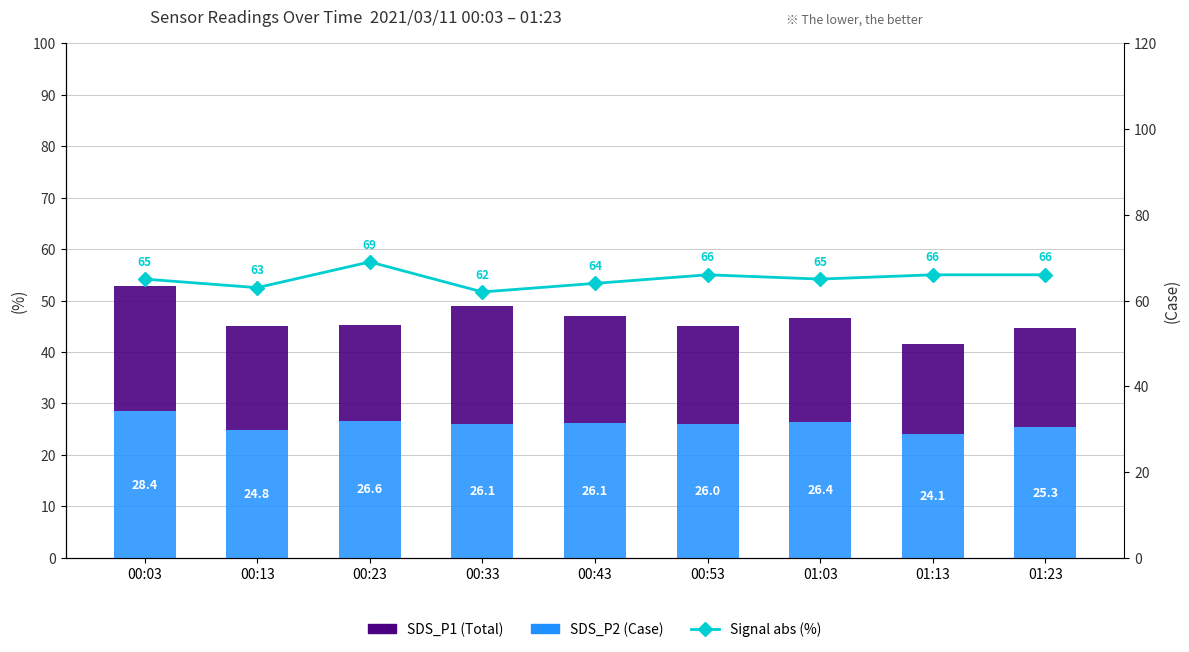

What is the spread (max minus min) of values at 00:23?

50.4